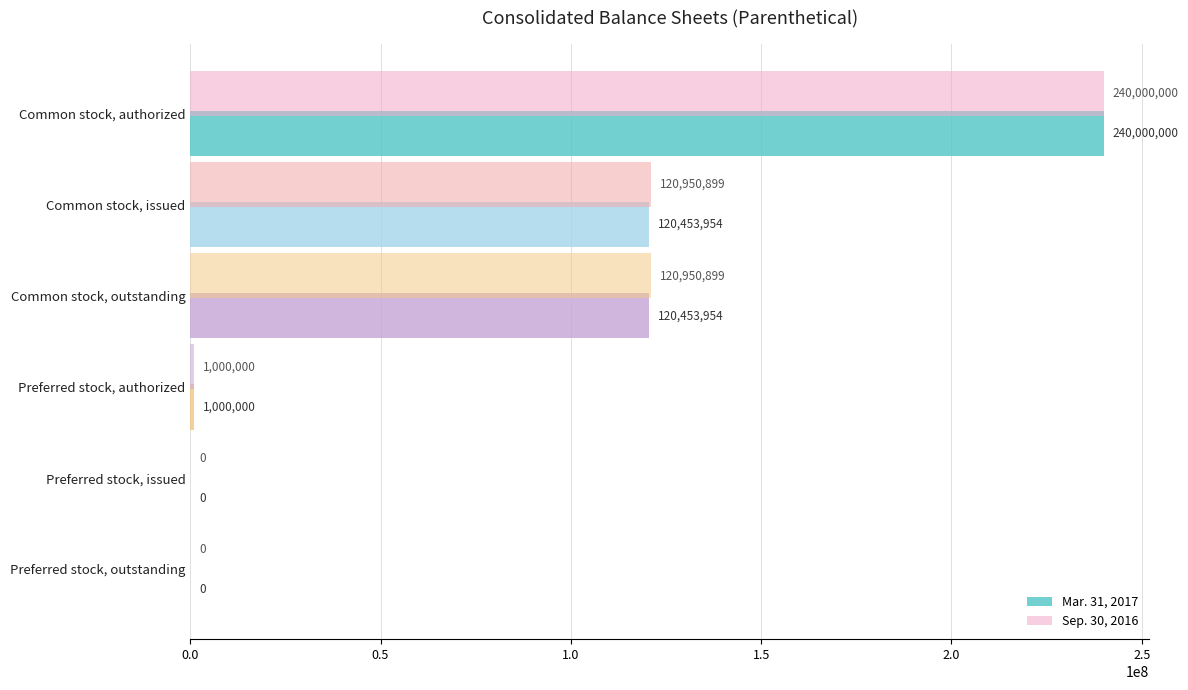

Rank the series by their average value, from lowest to highest.

Mar. 31, 2017, Sep. 30, 2016